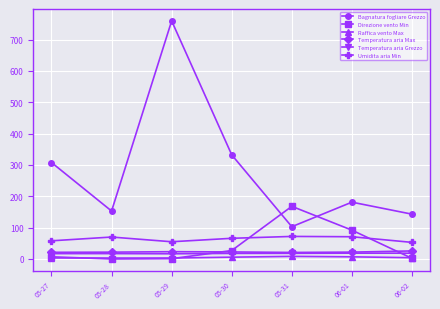

True or false: Umidita aria Min has more than 0 interior local peaks.

True